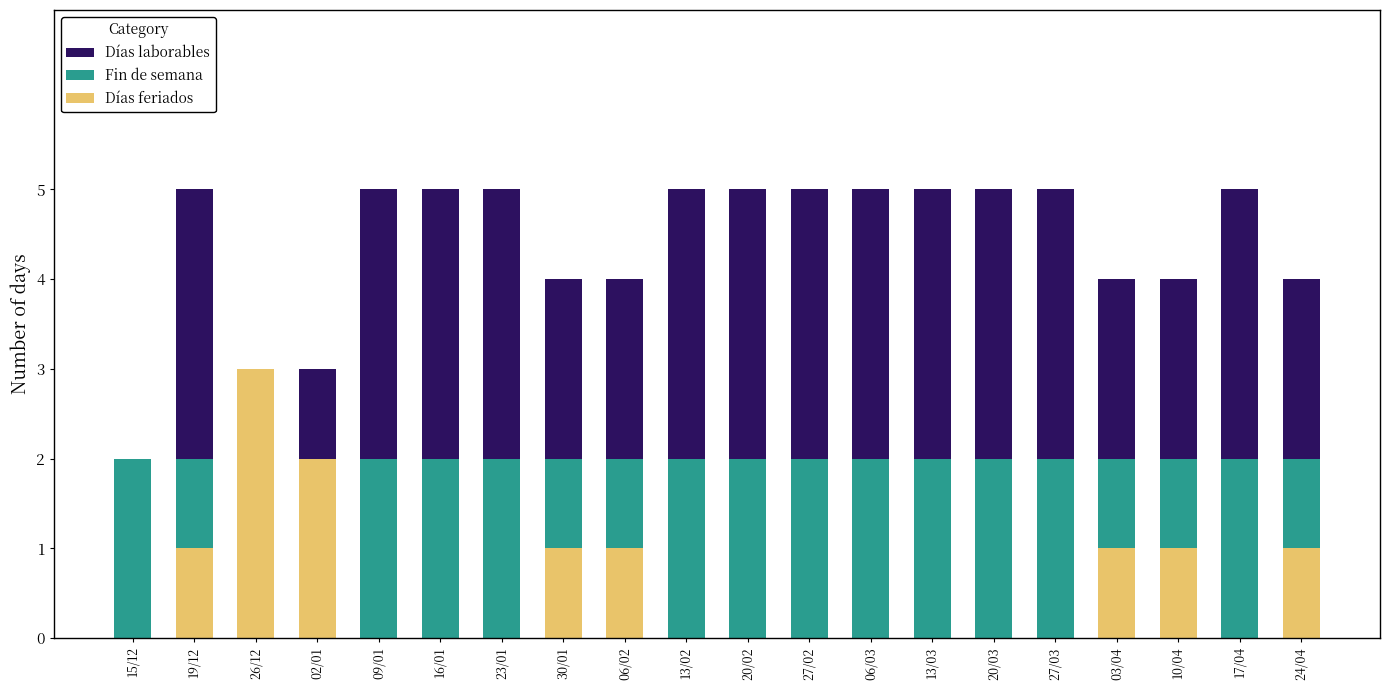

Which series changed the most between 15/12 and 13/02?

Días laborables